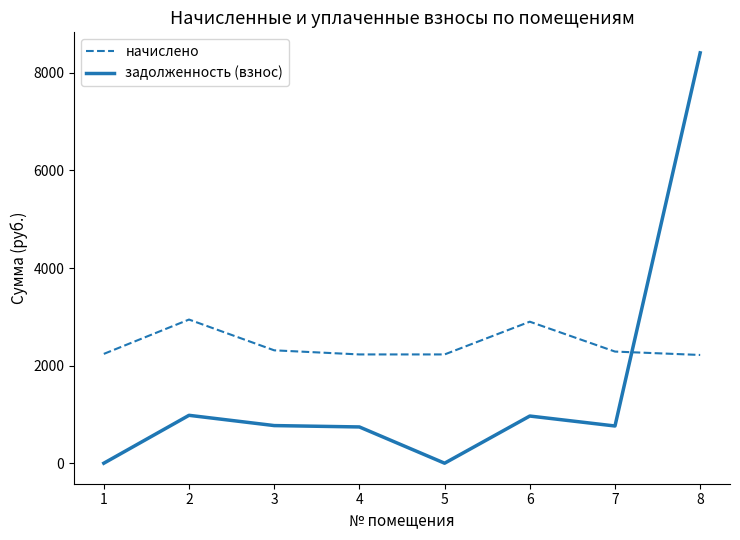

List the series in order of their peak value, lowest first.

начислено, задолженность (взнос)